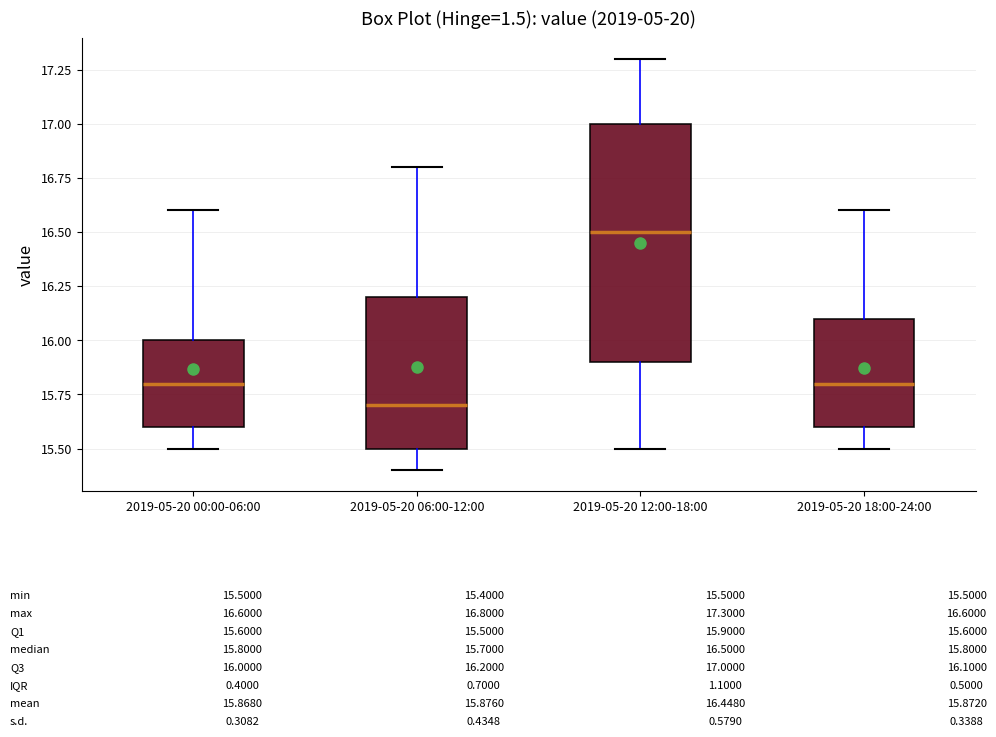

Which box's median line is the highest?

2019-05-20 12:00-18:00